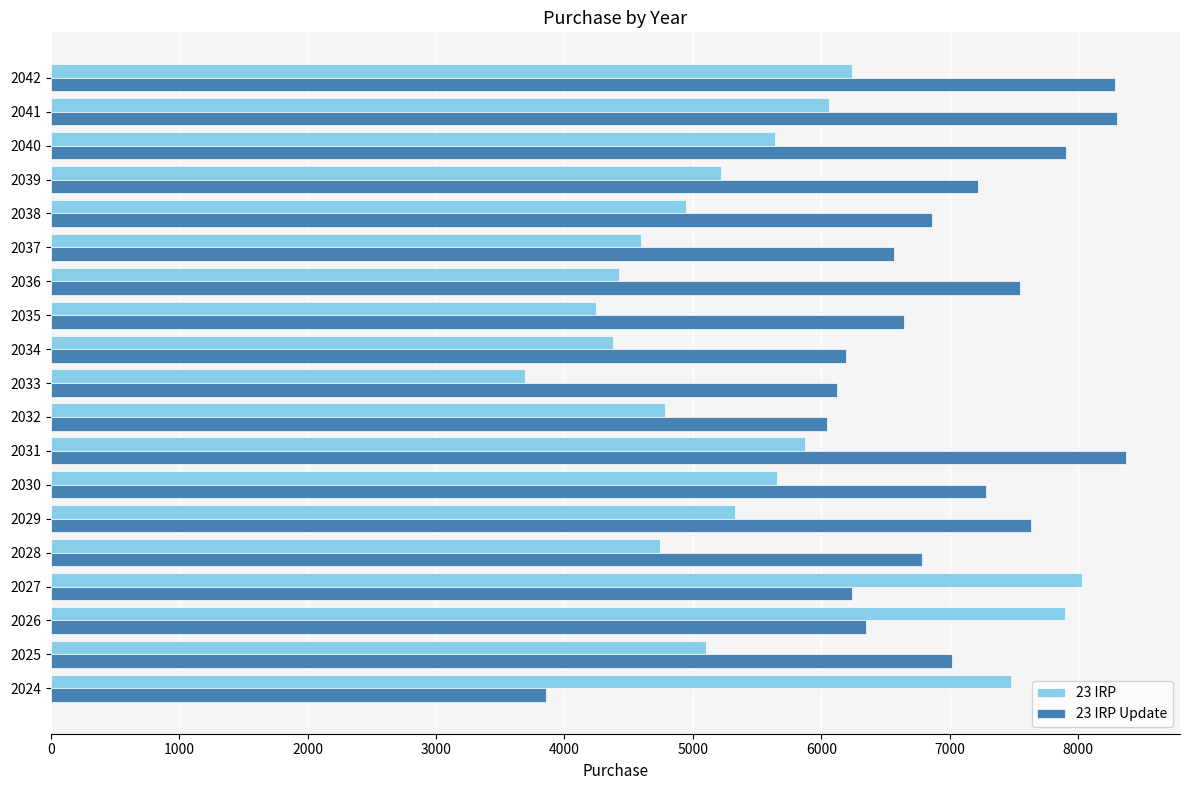

Between 2027 and 2029, which series saw the biggest shift?

23 IRP